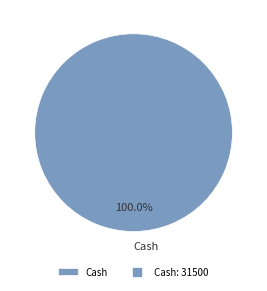

Which slice represents more than half of the pie?

Cash